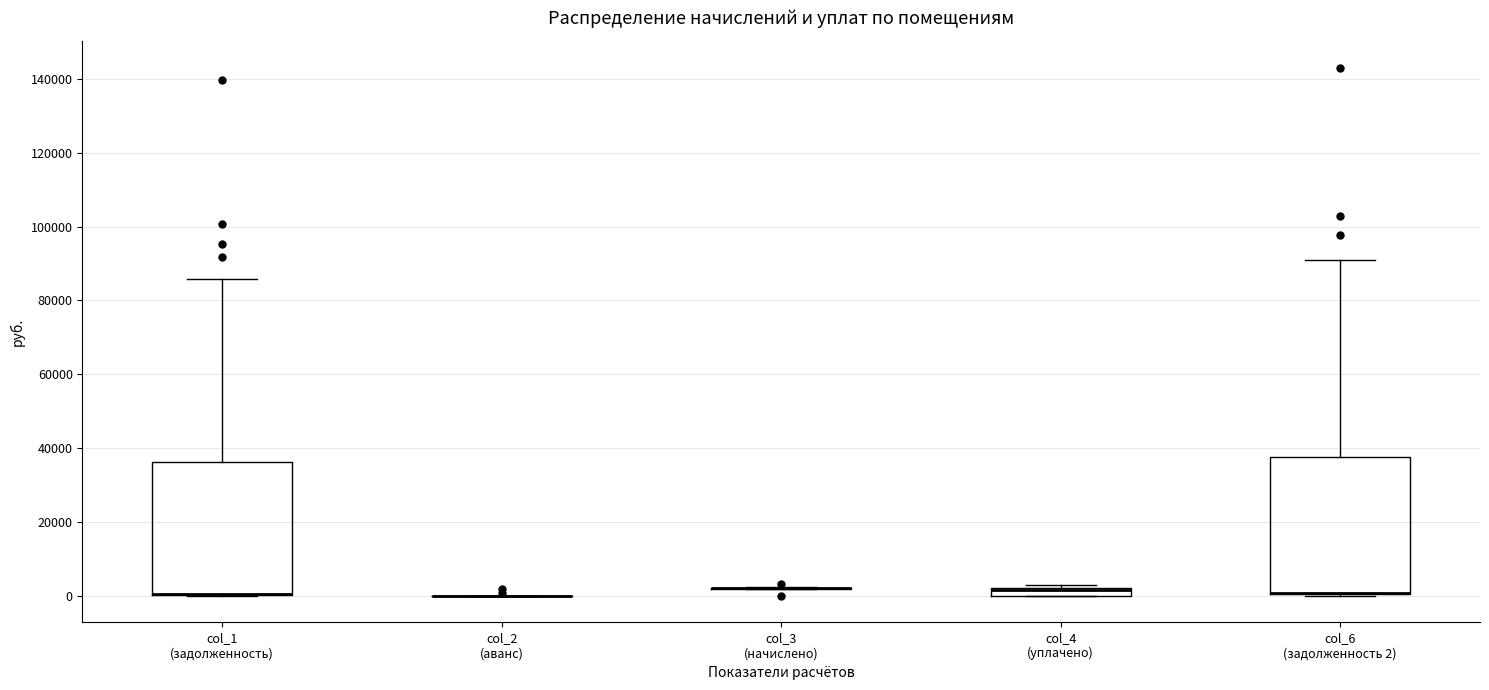

Where is the lower edge of the box for col_1 (задолженность) on the y-axis? The values are not printed on the chart, so give them approximately, as read against the axis.

0